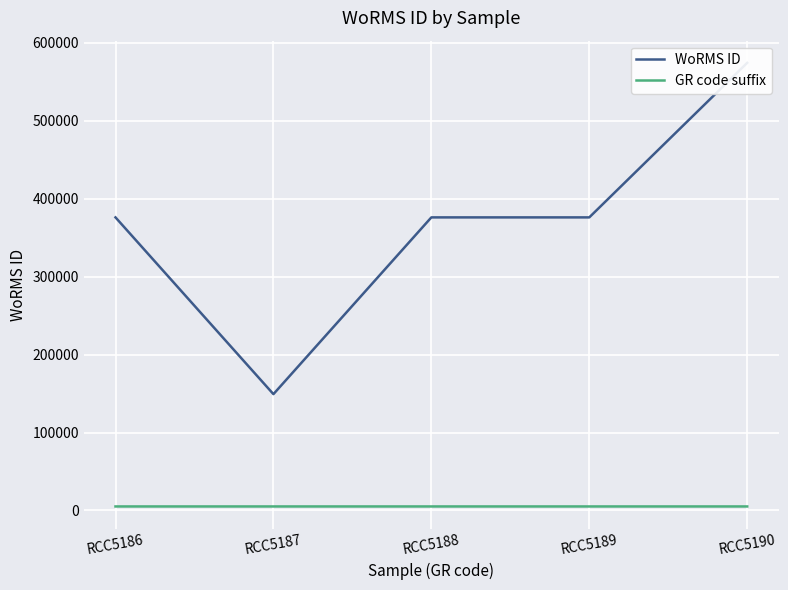

Which label corresponds to the largest value in the chart?

RCC5190